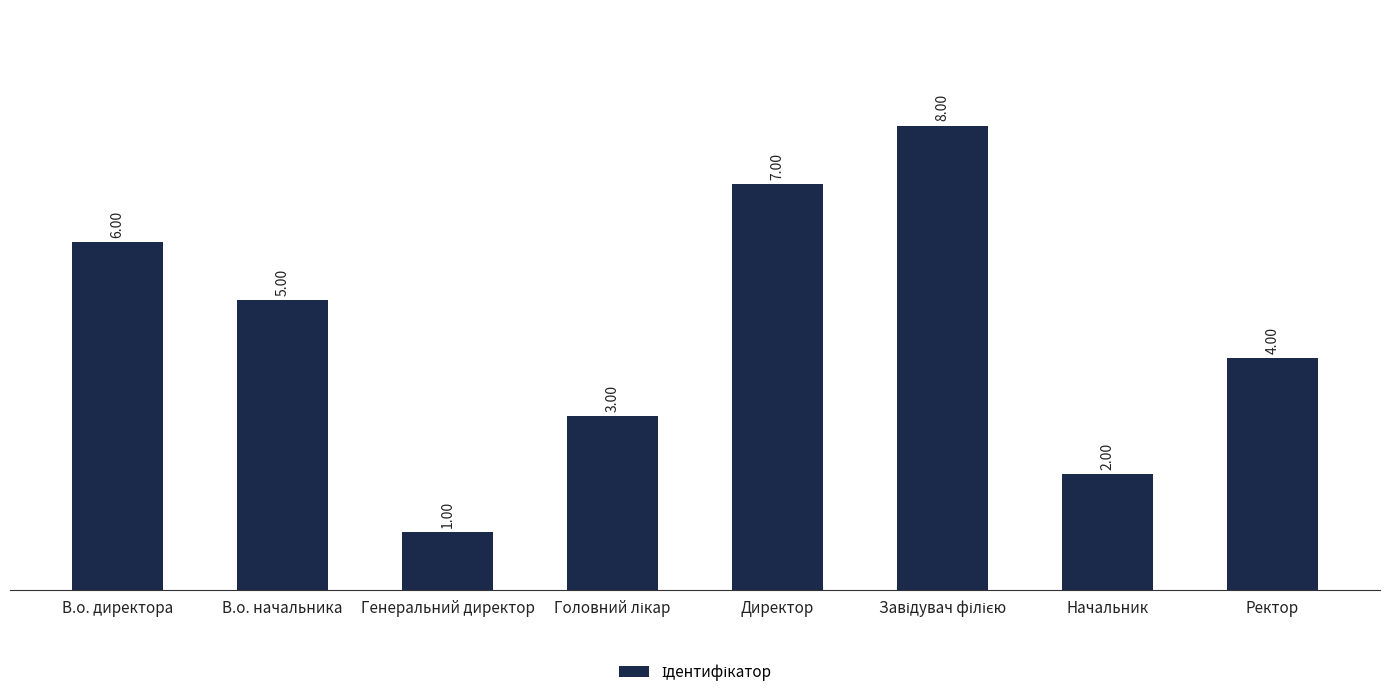

Approximately how many times larger is the value at Начальник compared to Ректор?

0.5